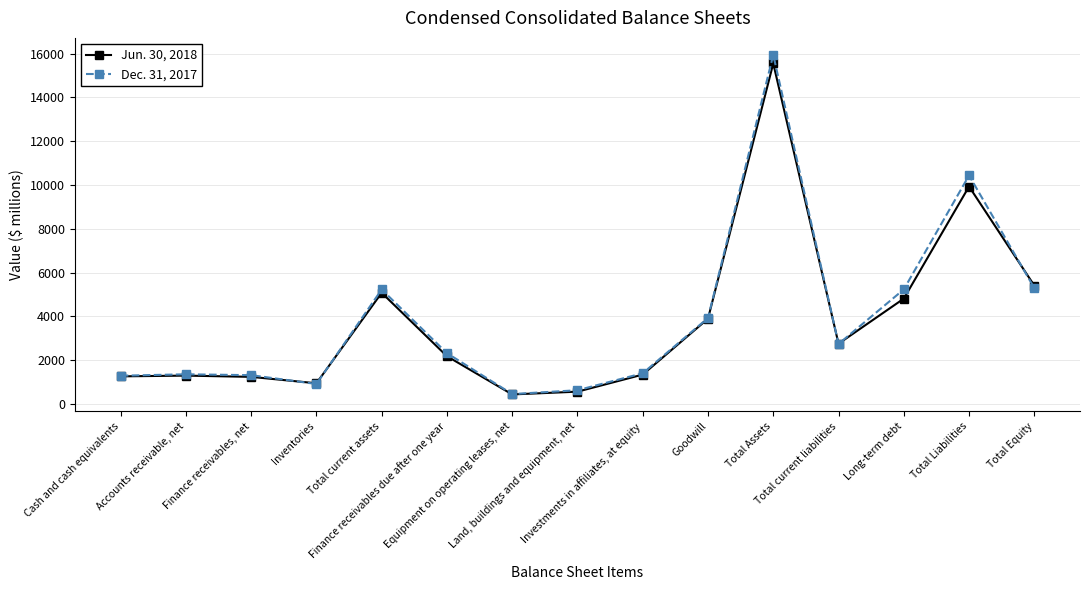

What is the average value of the Dec. 31, 2017 series?

3900